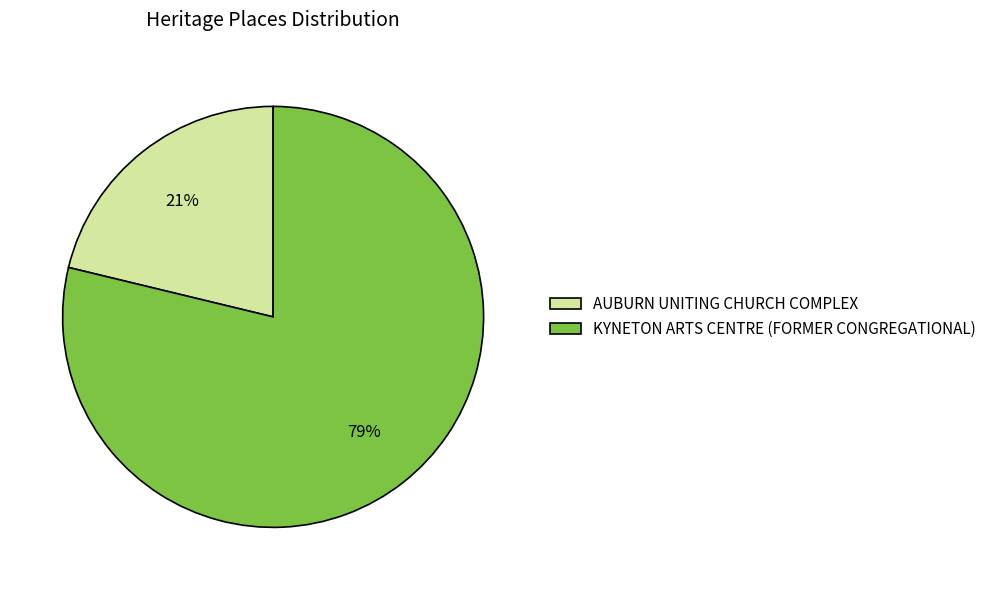

Is the sum of KYNETON ARTS CENTRE (FORMER CONGREGATIONAL) and AUBURN UNITING CHURCH COMPLEX greater than half?

Yes